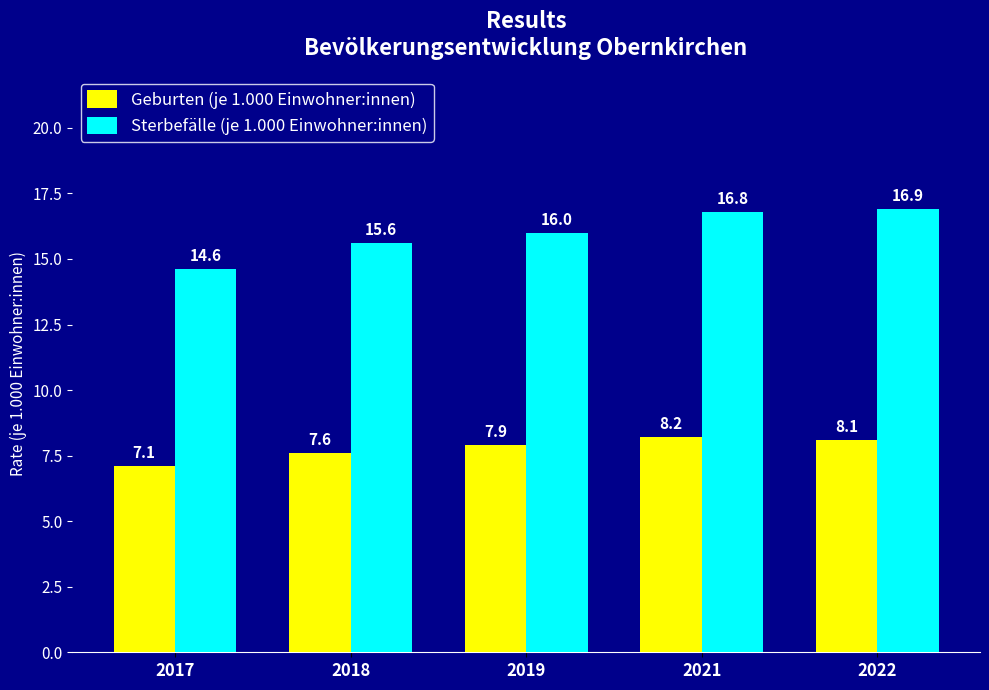

The Sterbefälle (je 1.000 Einwohner:innen) series shows 10.8 at 2021. True or false?

False